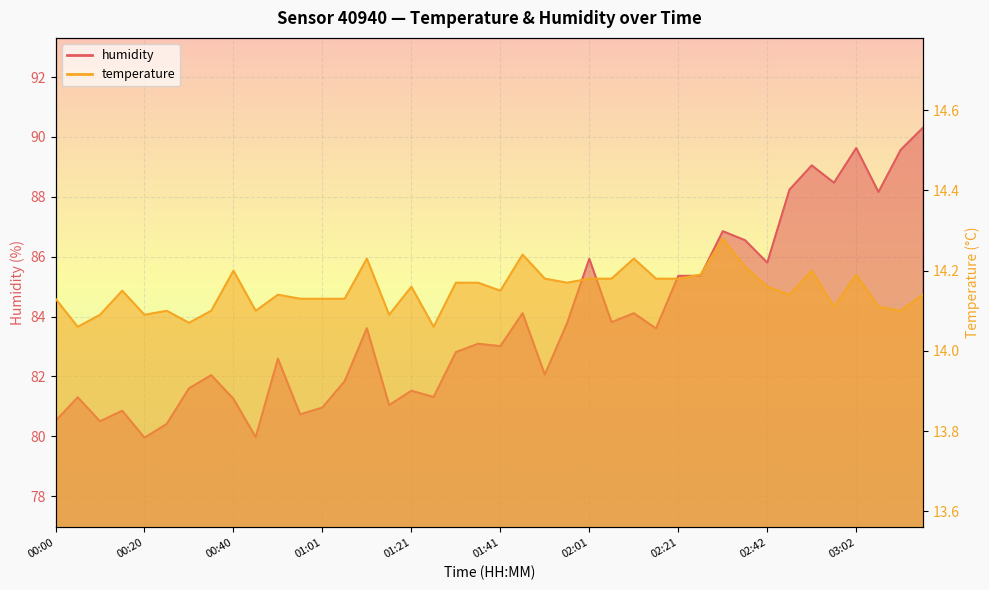

Is it true that humidity equals 85.4 at 02:21?

True